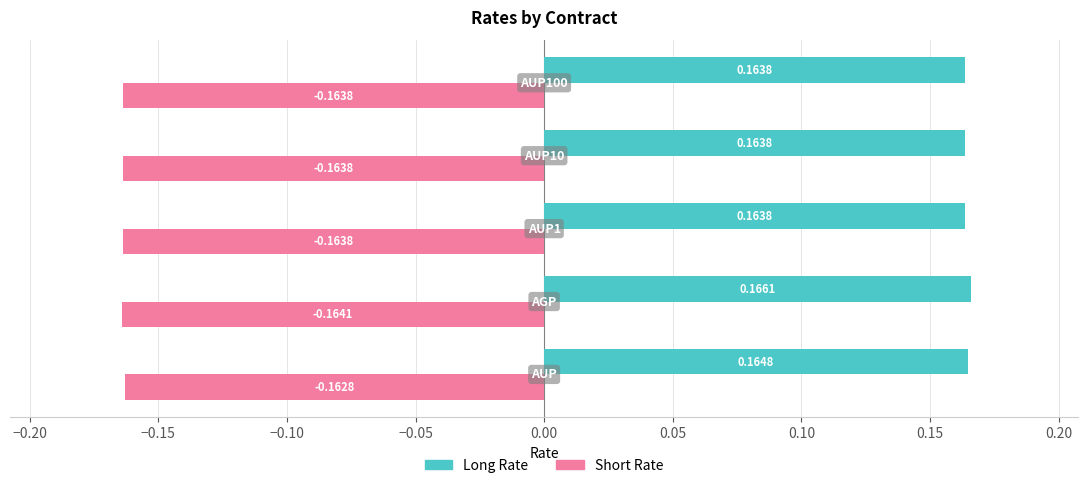

What is the sum of all Short Rate values?

-0.8